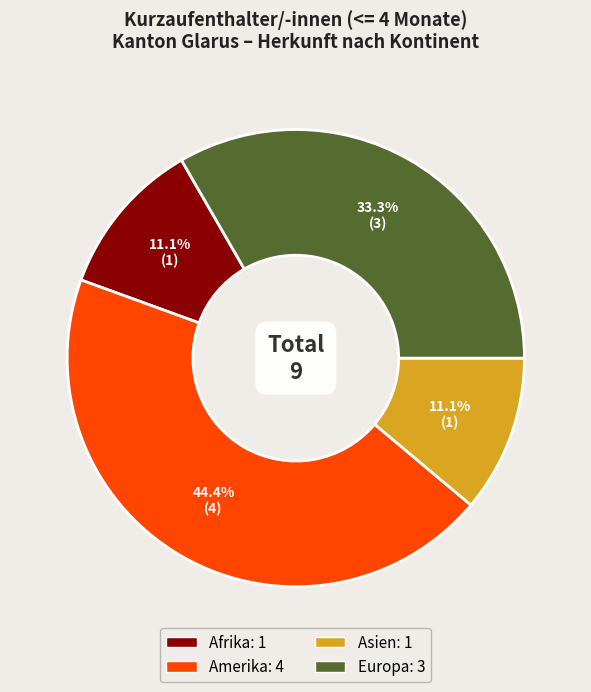

Is there any slice that represents more than half of the pie?

No